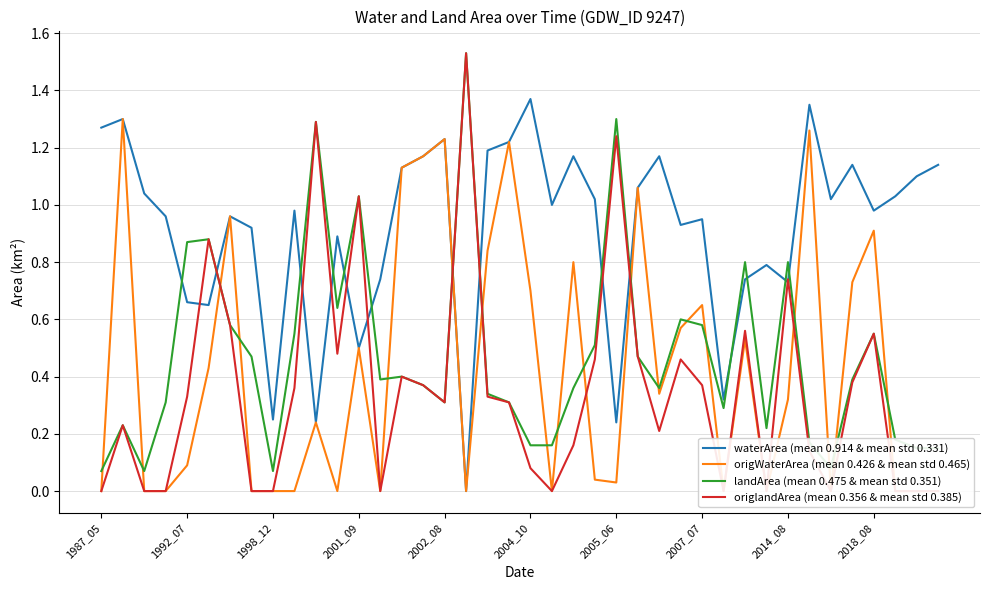

How many values in the origWaterArea (mean 0.426 & mean std 0.465) series exceed 0?

24